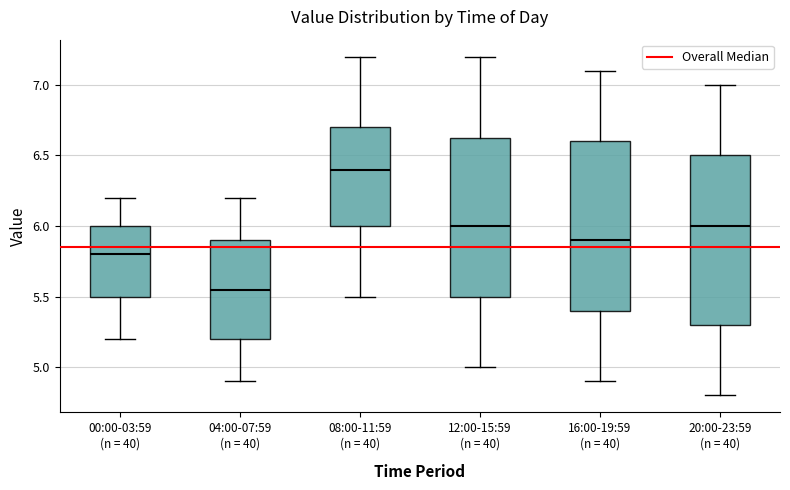

Where does the median line of the box for 12:00-15:59 (n = 40) sit on the y-axis? The values are not printed on the chart, so give them approximately, as read against the axis.

6.00